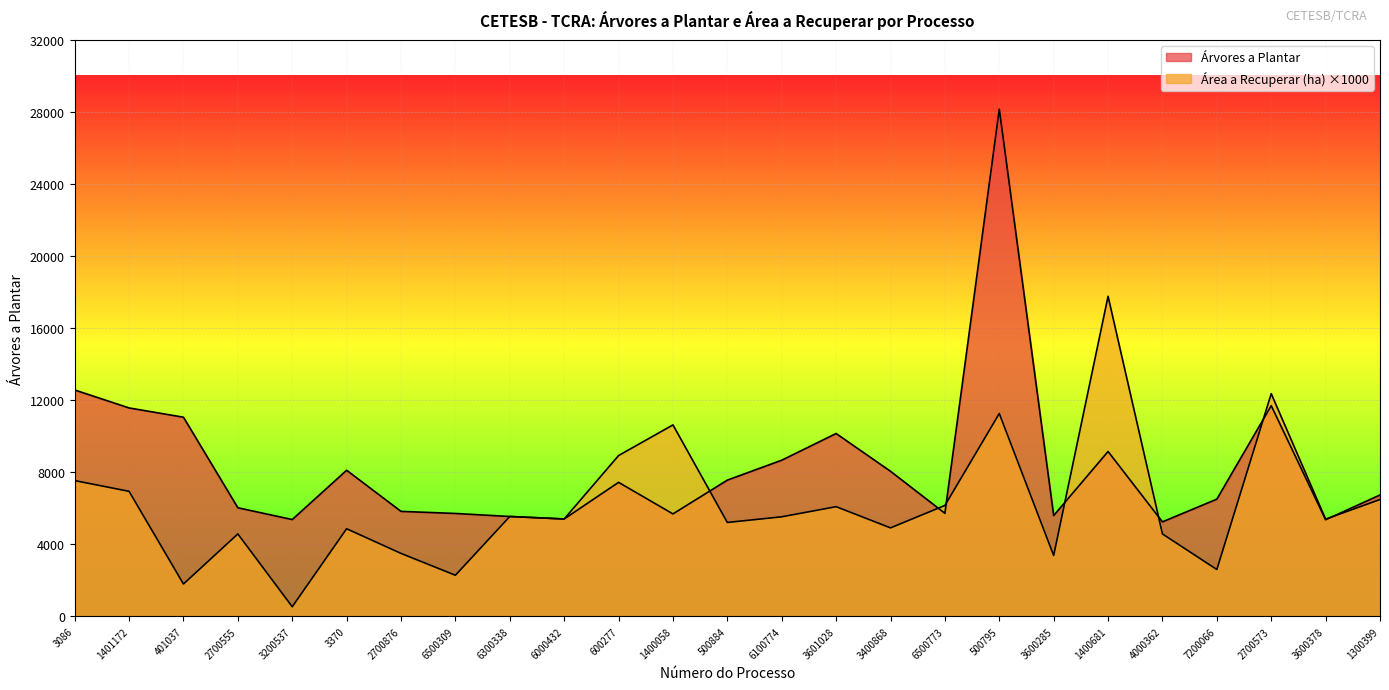

Where is the first local minimum for Área a Recuperar (ha)?

401037